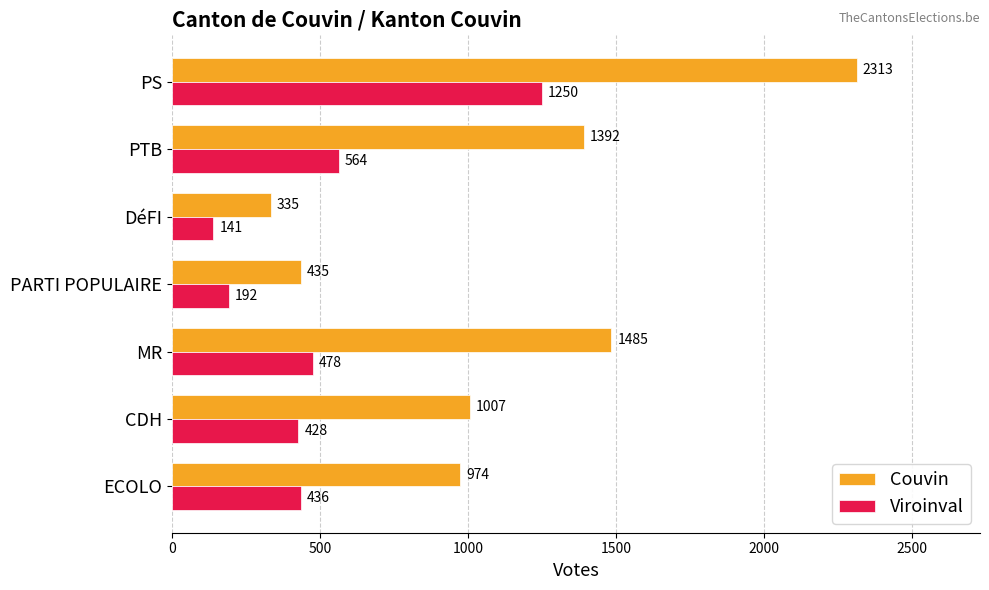

What value does the Couvin series have at DéFI?

335